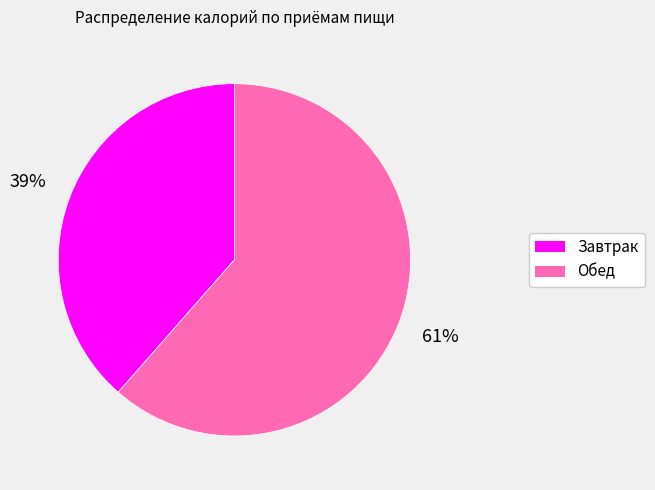

Rank the categories by value from lowest to highest.

Завтрак, Обед